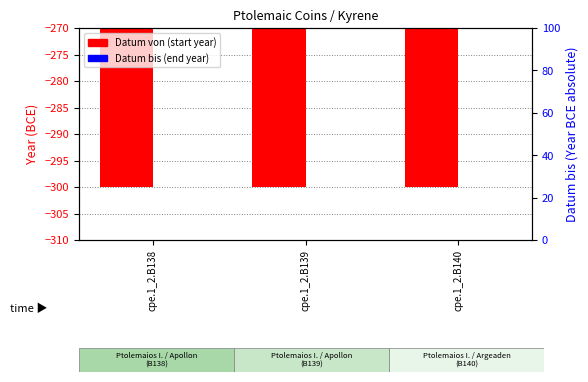

Rank the series by their maximum value, from lowest to highest.

Datum von, Datum bis